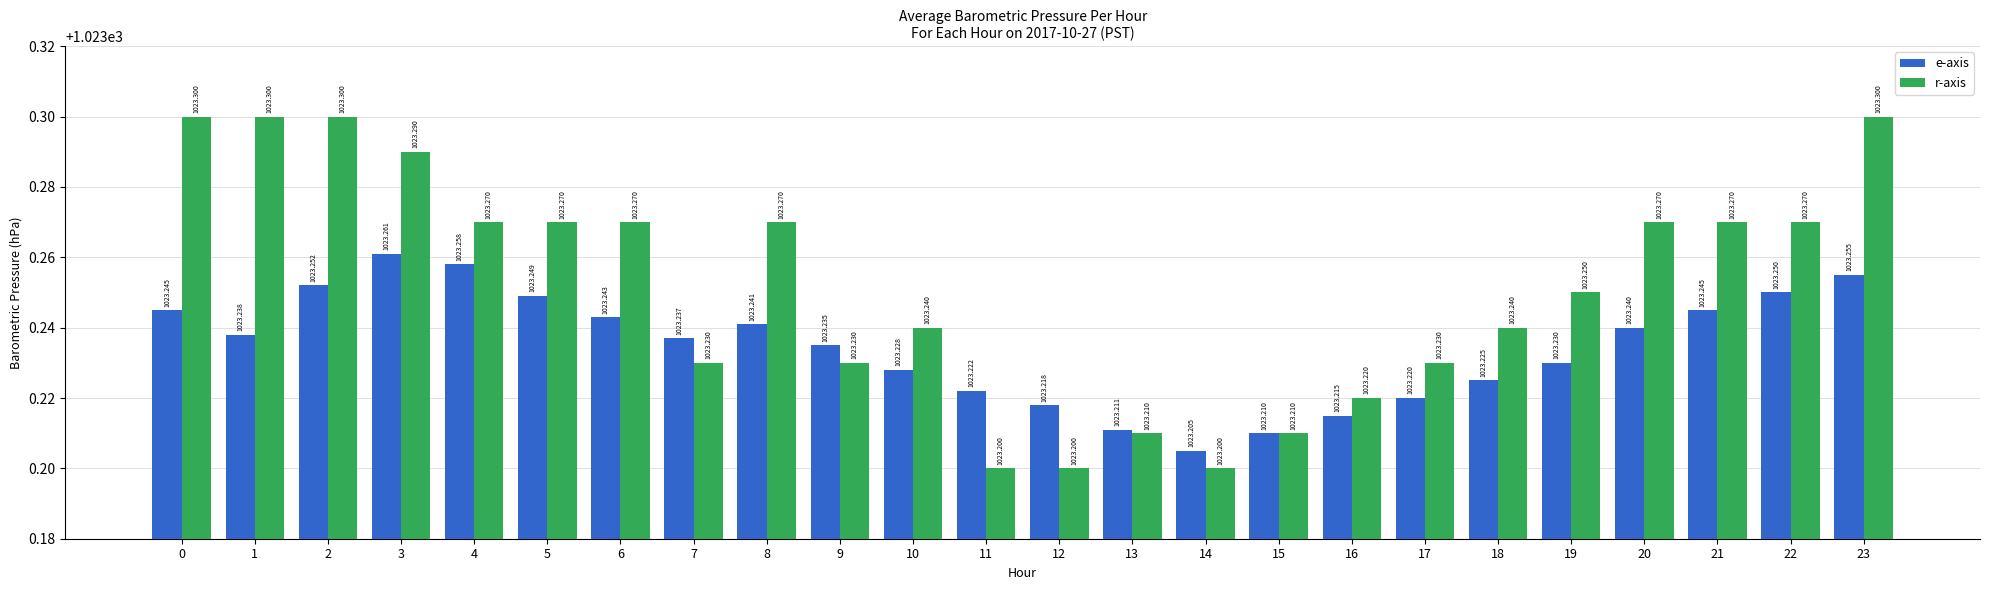

How many bars are there in each group?

2